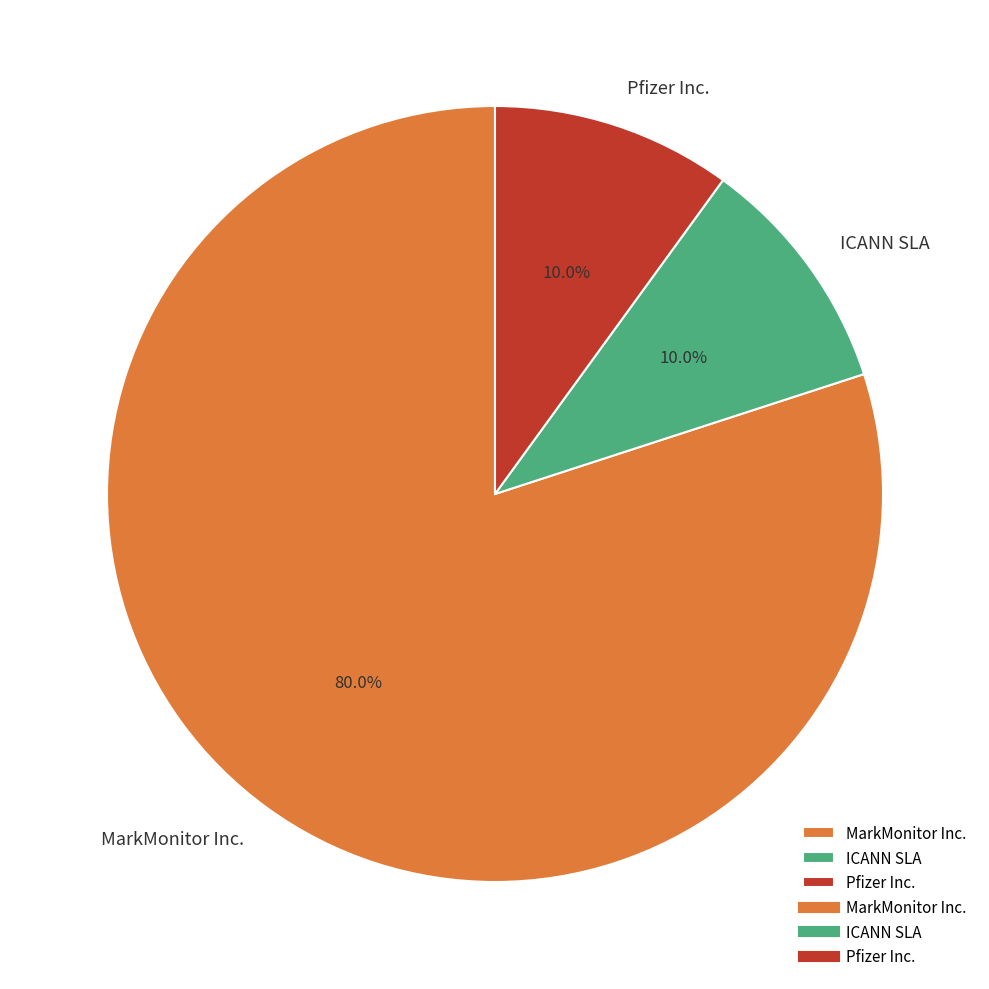

What portion of the pie excludes ICANN SLA?

90.0%